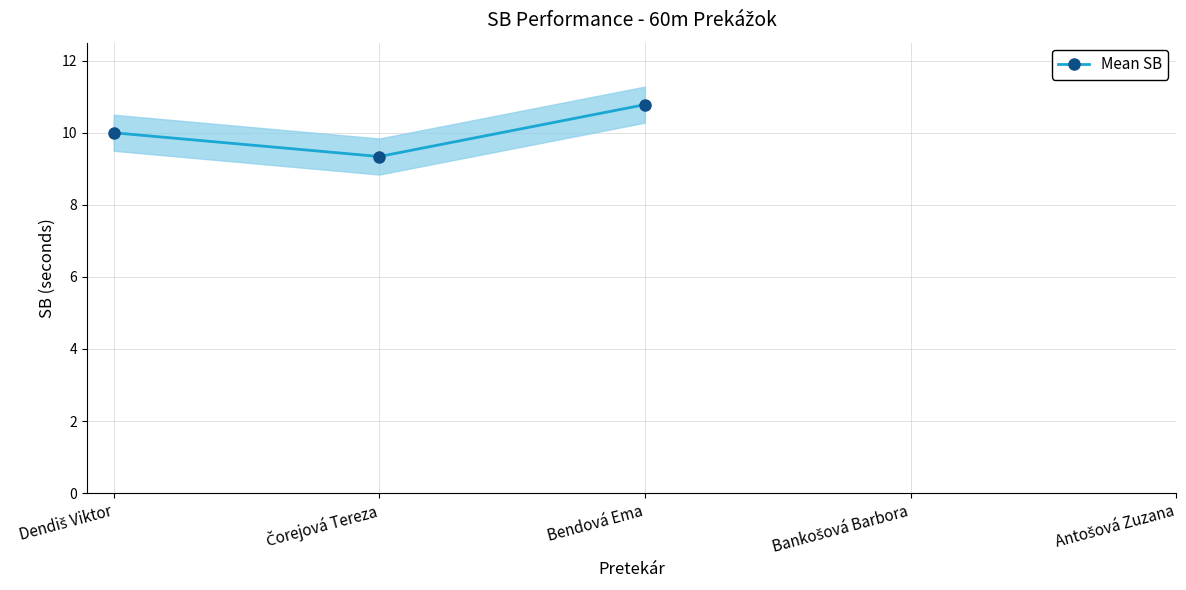

Does the chart display data point markers on the line(s)?

Yes